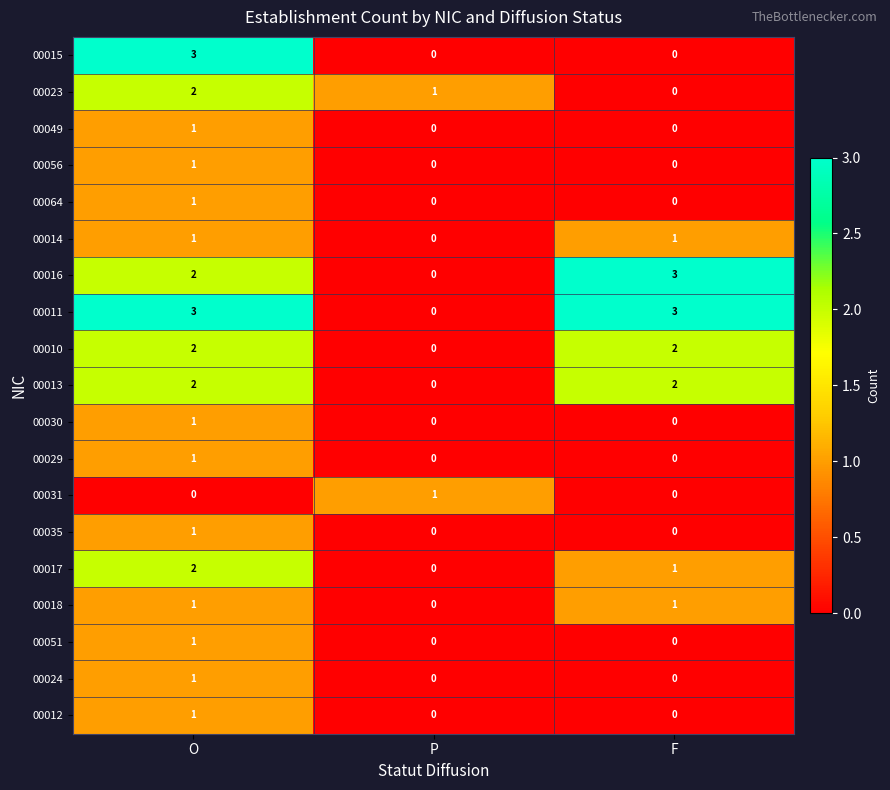

At which category is the sum across all series the highest?

O